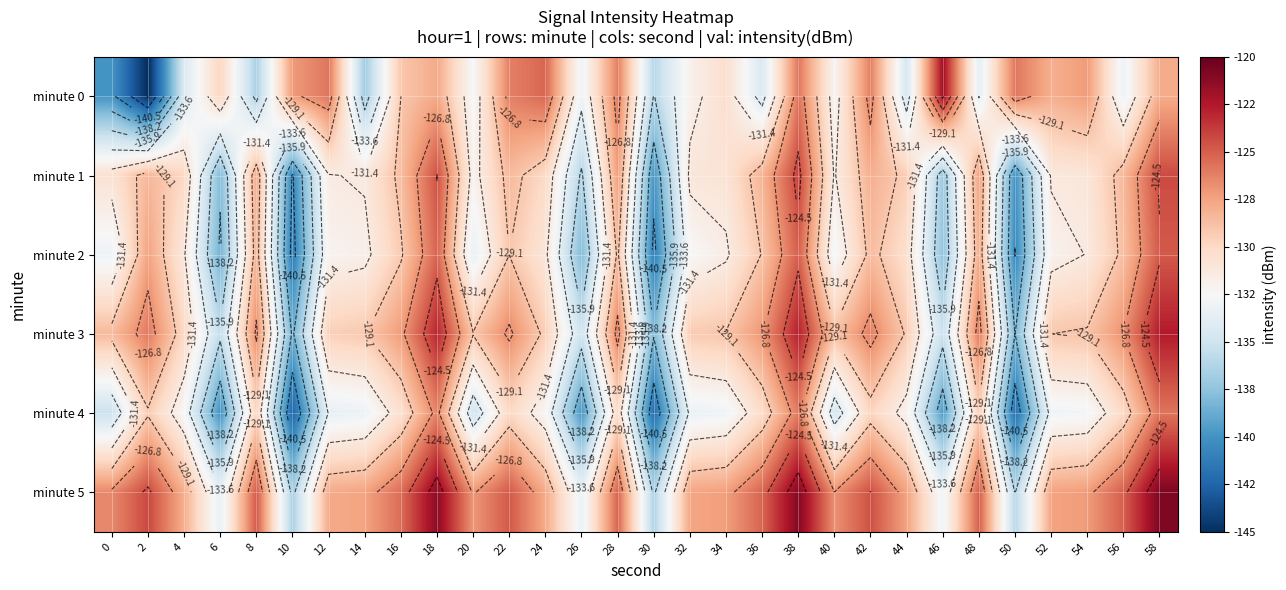

What is the lowest value of the minute 5 series?

-136.5